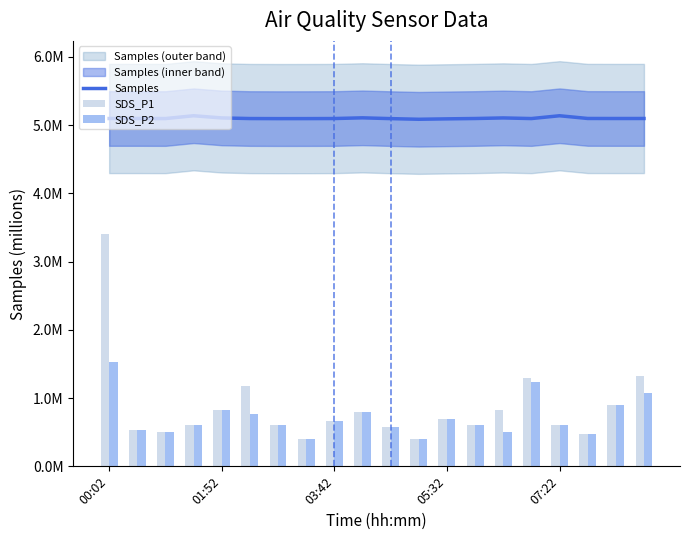

What is the value of the SDS_P2 bar at the 1st from the left?

1.5